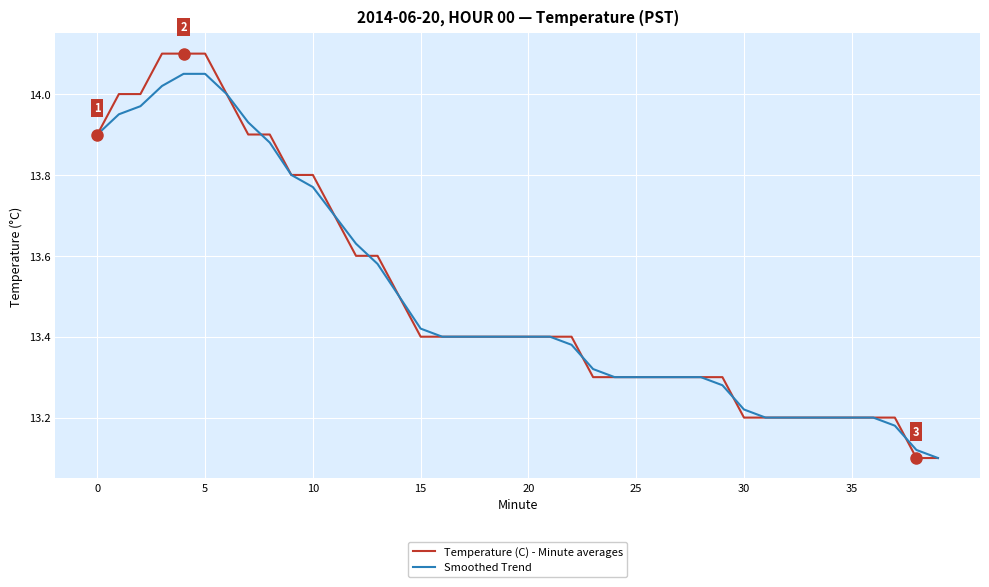

List the series in order of their peak value, lowest first.

Smoothed Trend, Temperature (C) - Minute averages